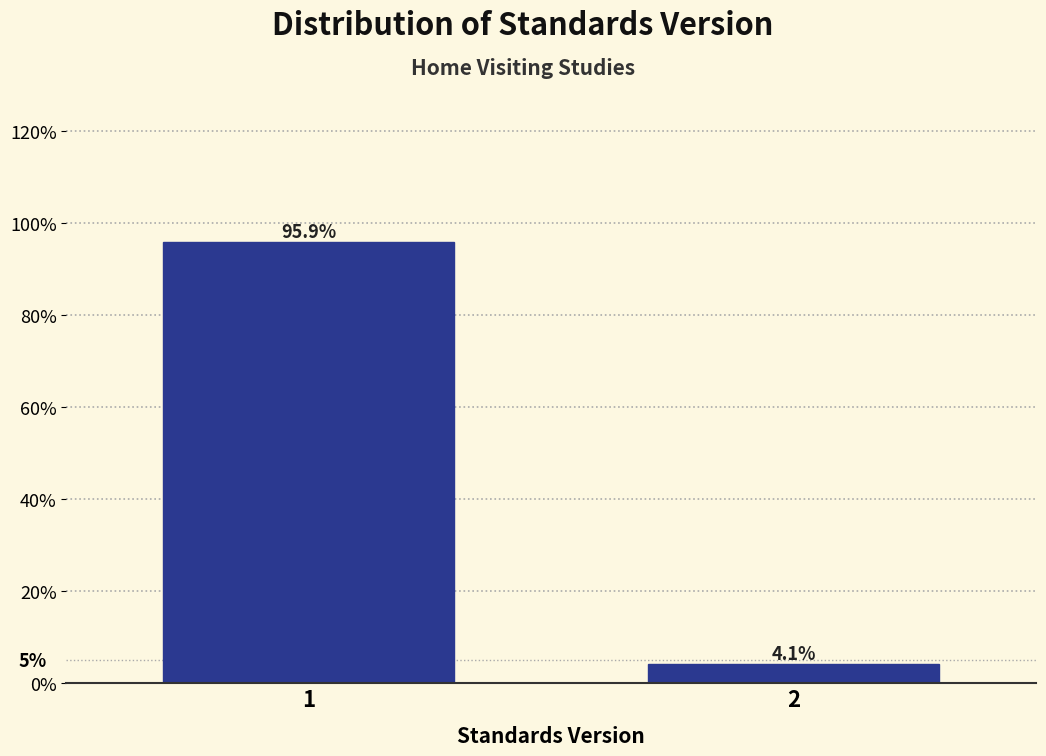

Reading right to left, list all the values displayed in this chart.

2=4.1	1=95.9